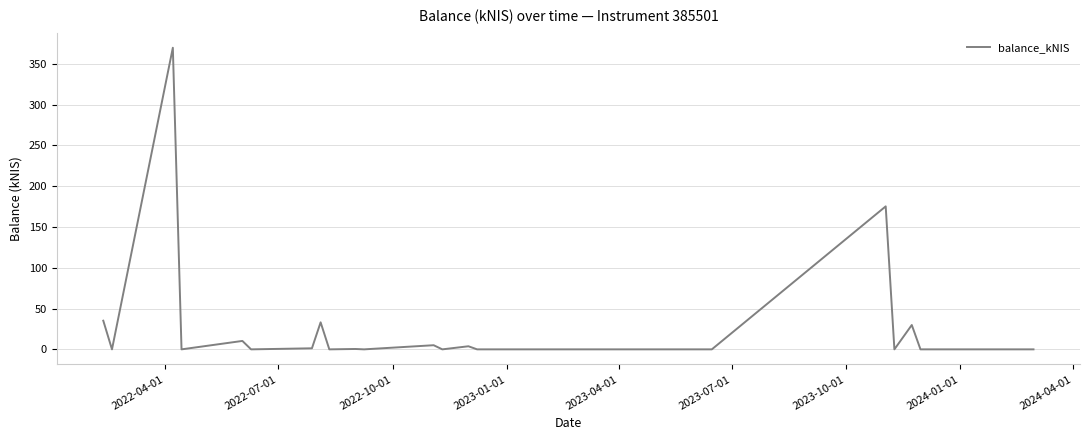

What is the maximum value shown in the chart?

369.5